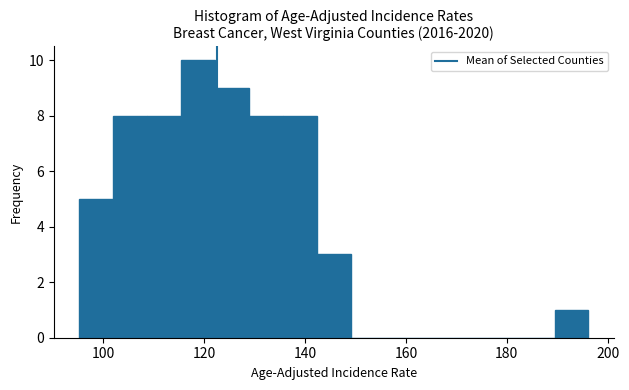

Read against the x-axis, roughly where is the centre of the tallest bar?

118